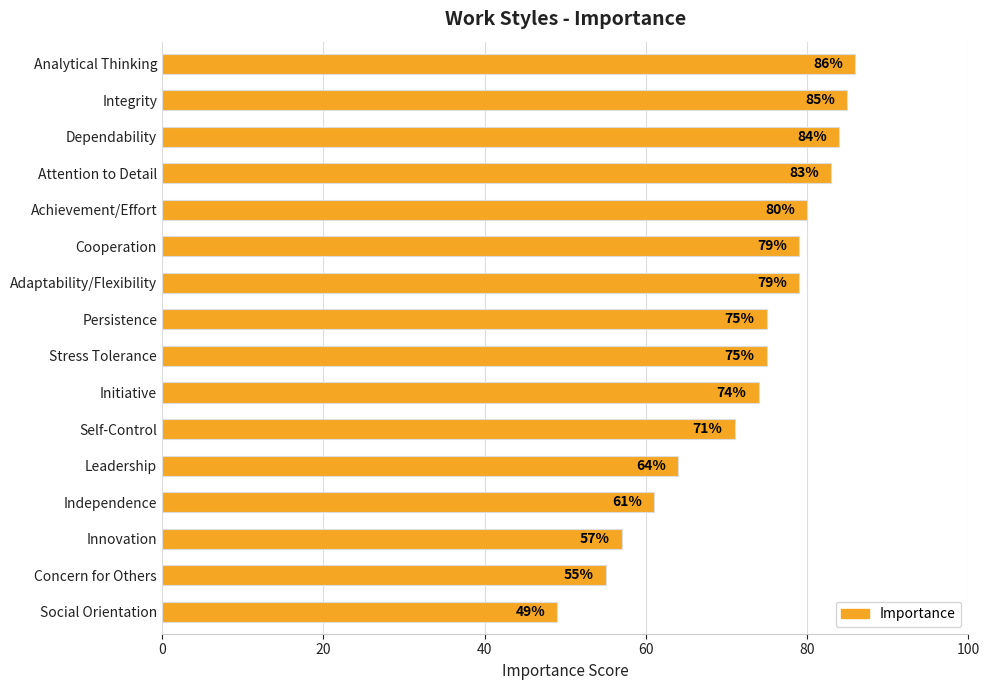

What is the label of the 5th bar from the bottom?

Leadership